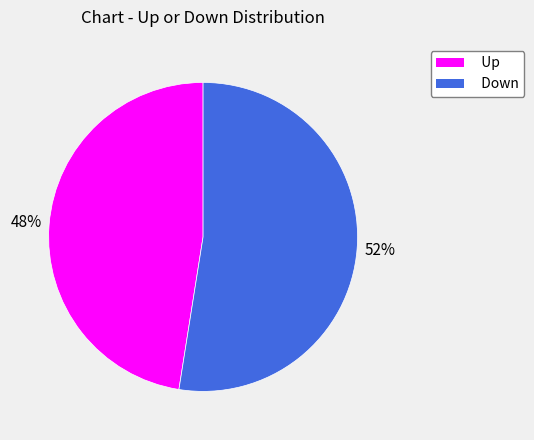

Is there any slice that represents more than half of the pie?

Yes